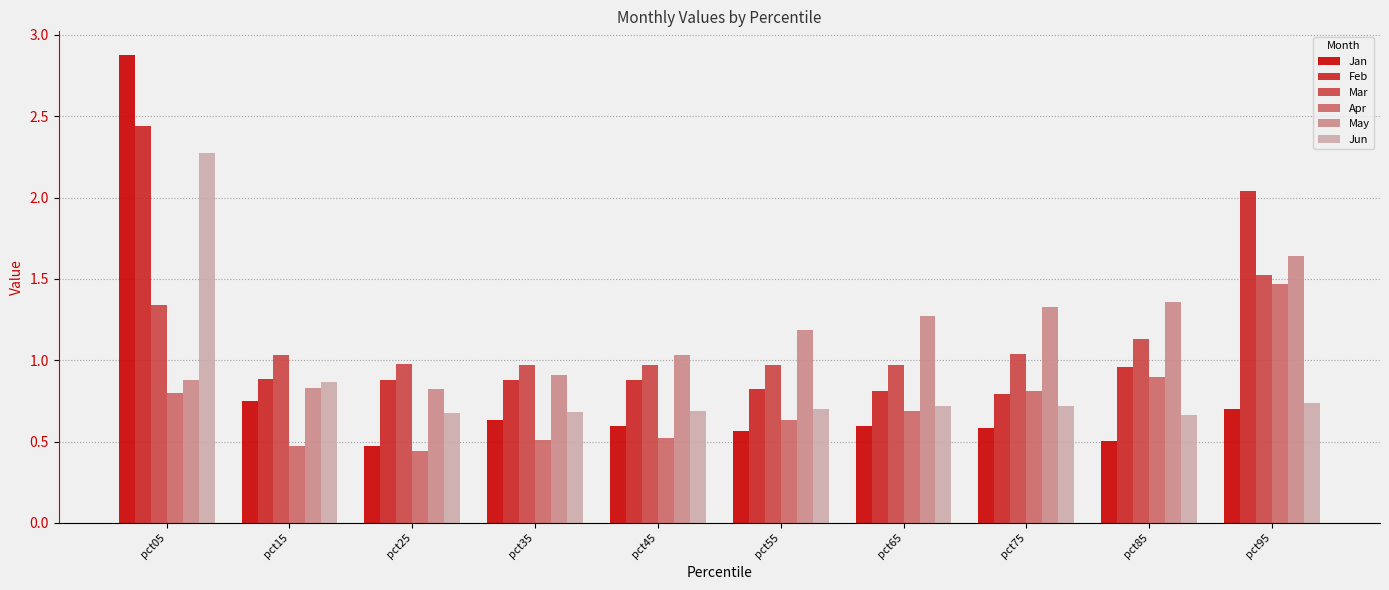

Between pct35 and pct65, which series saw the biggest shift?

May